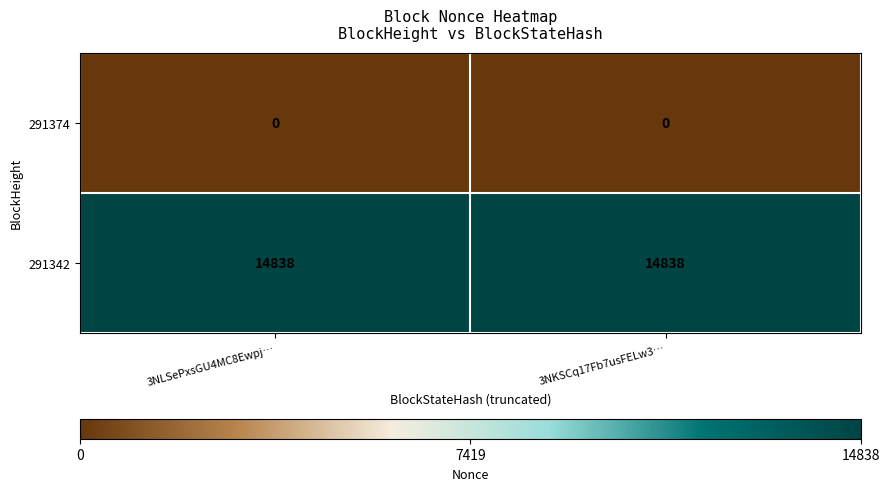

Reading right to left, what are all the values shown in this chart?

291374: 0	0
291342: 14838	14838